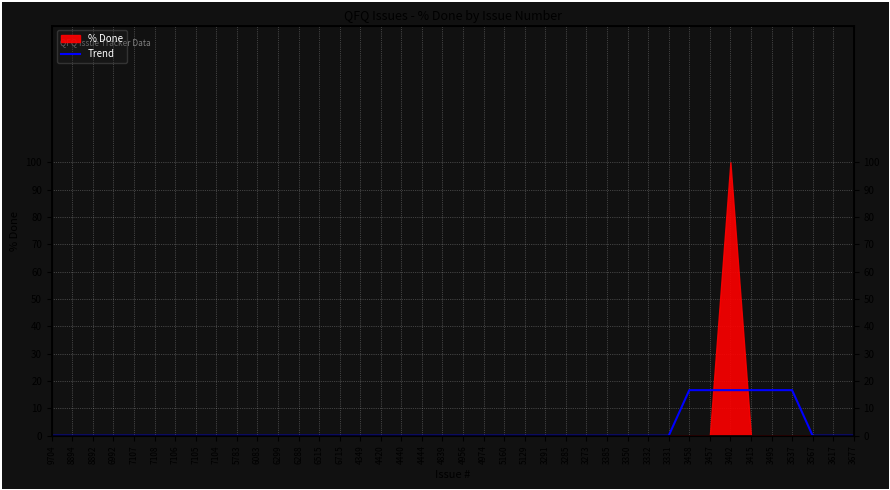

What is the label of the 20th point from the left?

4839